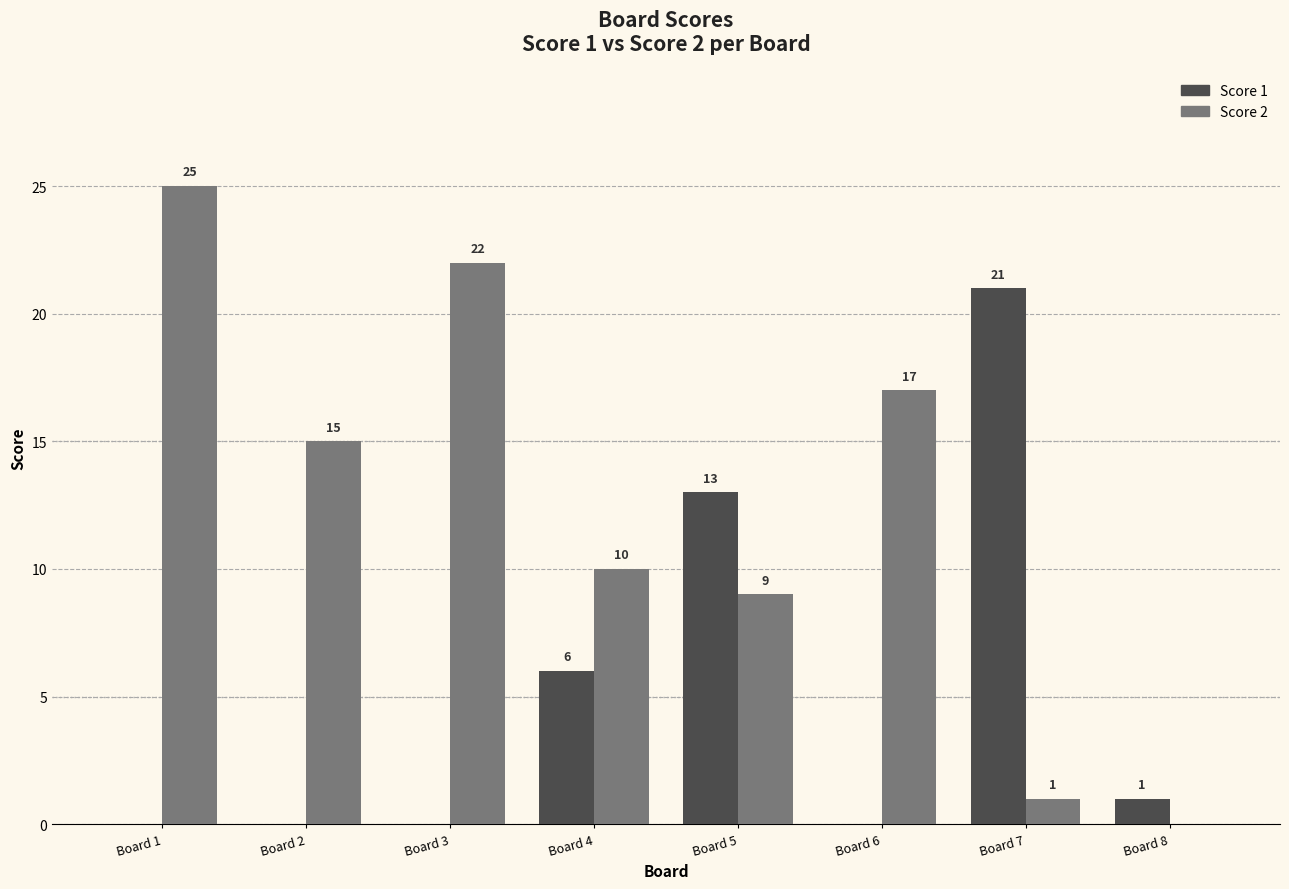

Reading right to left, extract all data points from this chart.

Score 1: Board 8=1	Board 7=21	Board 6=0	Board 5=13	Board 4=6	Board 3=0	Board 2=0	Board 1=0
Score 2: Board 8=0	Board 7=1	Board 6=17	Board 5=9	Board 4=10	Board 3=22	Board 2=15	Board 1=25